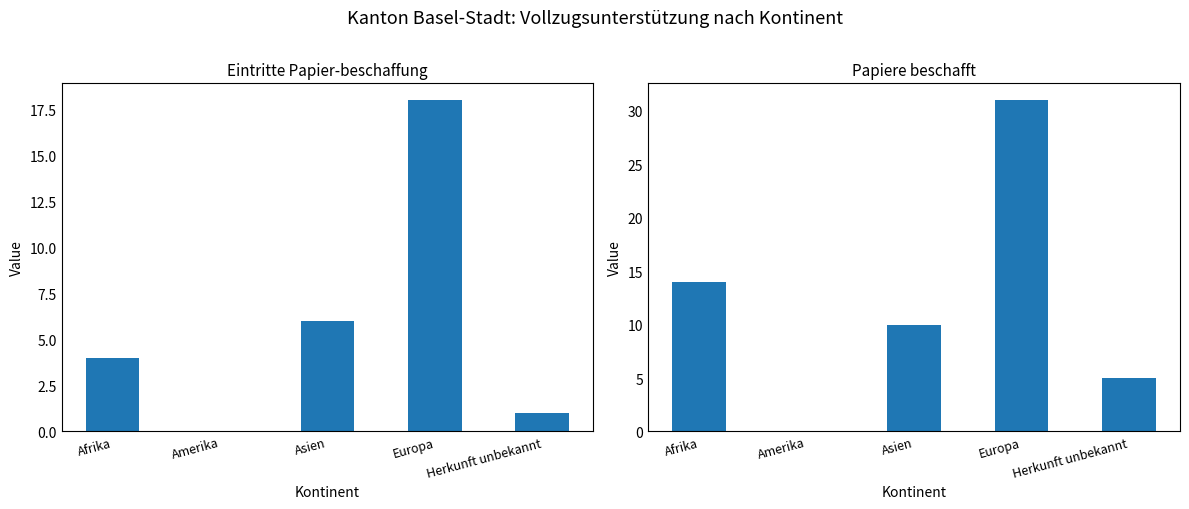

At how many categories does at least one series exceed 28?

1